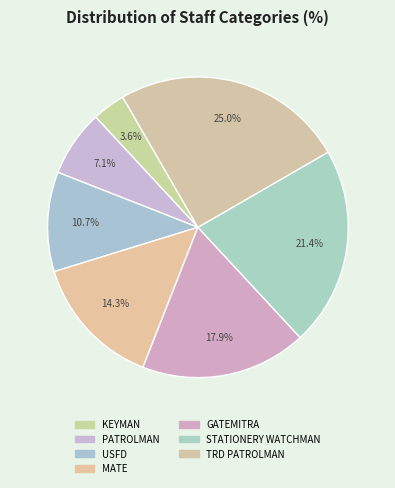

To the nearest percent, what is the difference between the GATEMITRA and MATE slice percentages?

4%